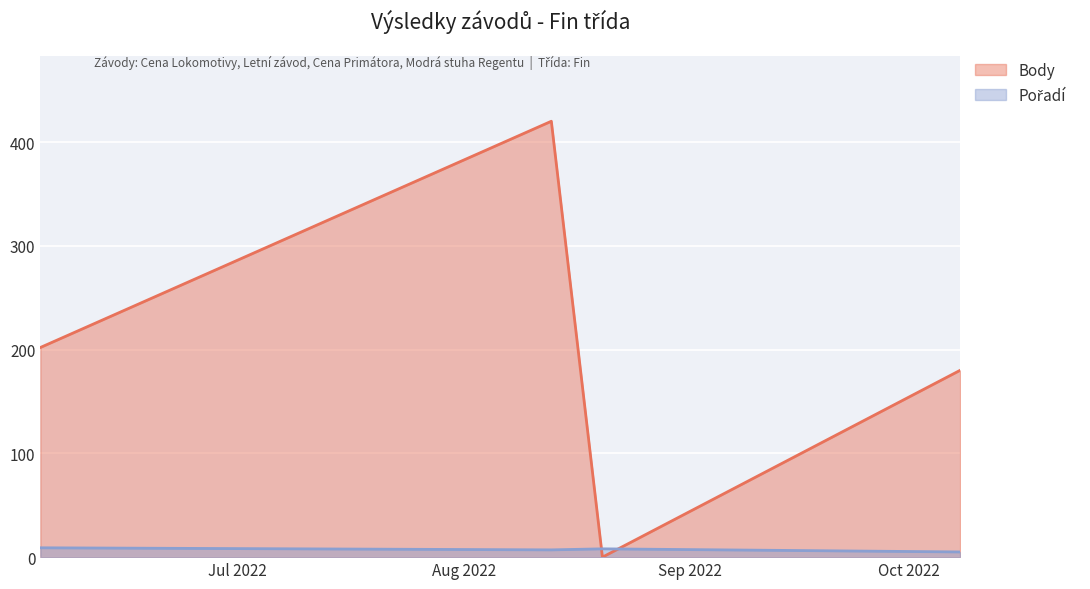

The Body series shows 268 at 2022-06-04. True or false?

False